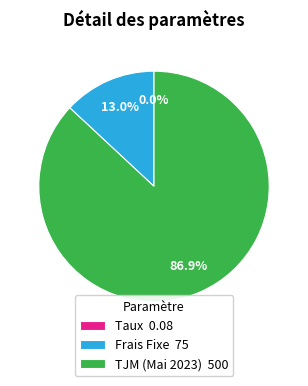

True or false: Frais Fixe accounts for 23% of the total.

False